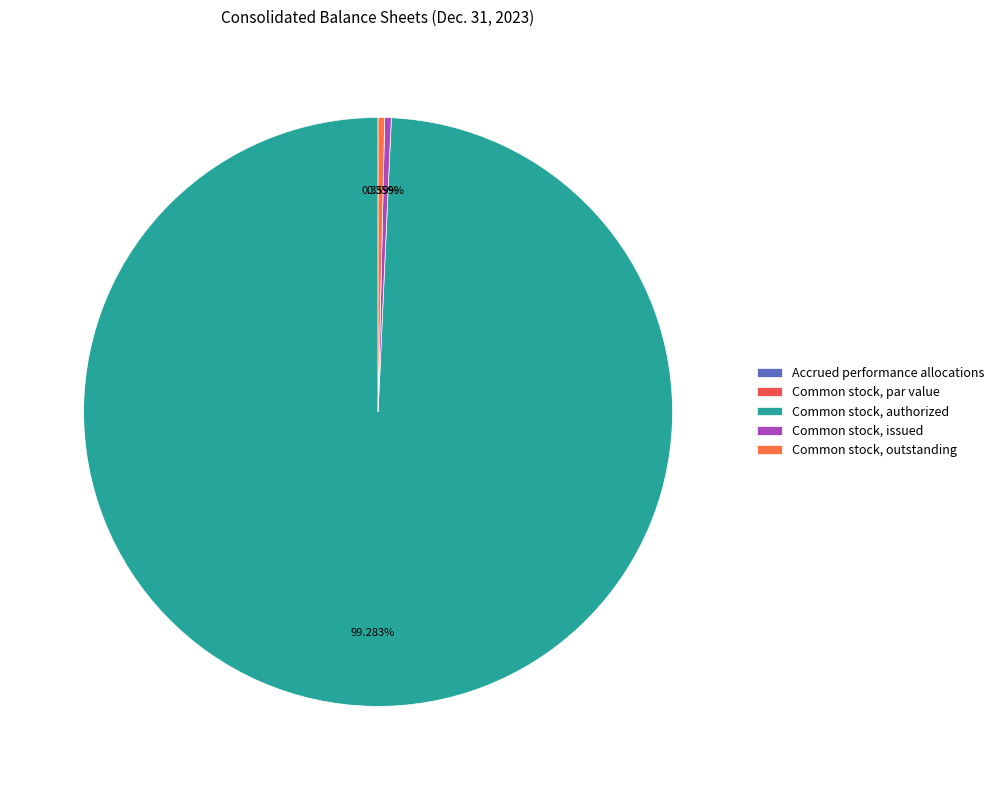

What portion of the pie excludes Common stock, outstanding?

99.6%